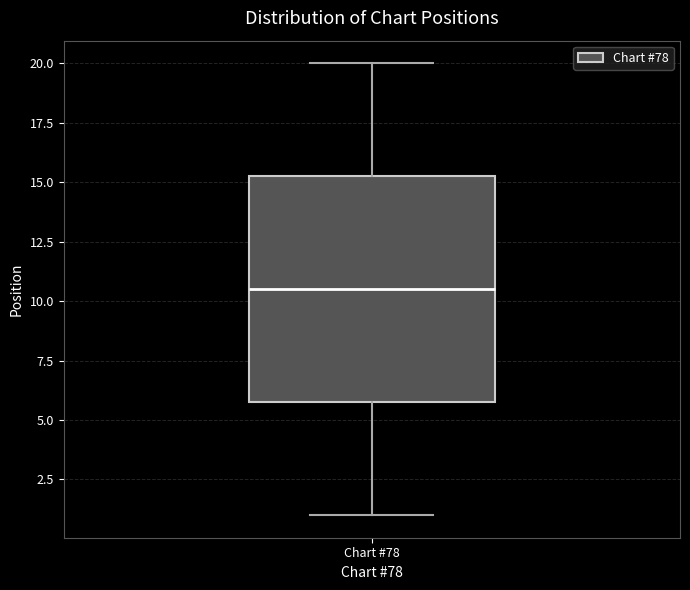

Where does the lower whisker of the box for Chart #78 end on the y-axis? The values are not printed on the chart, so give them approximately, as read against the axis.

1.0